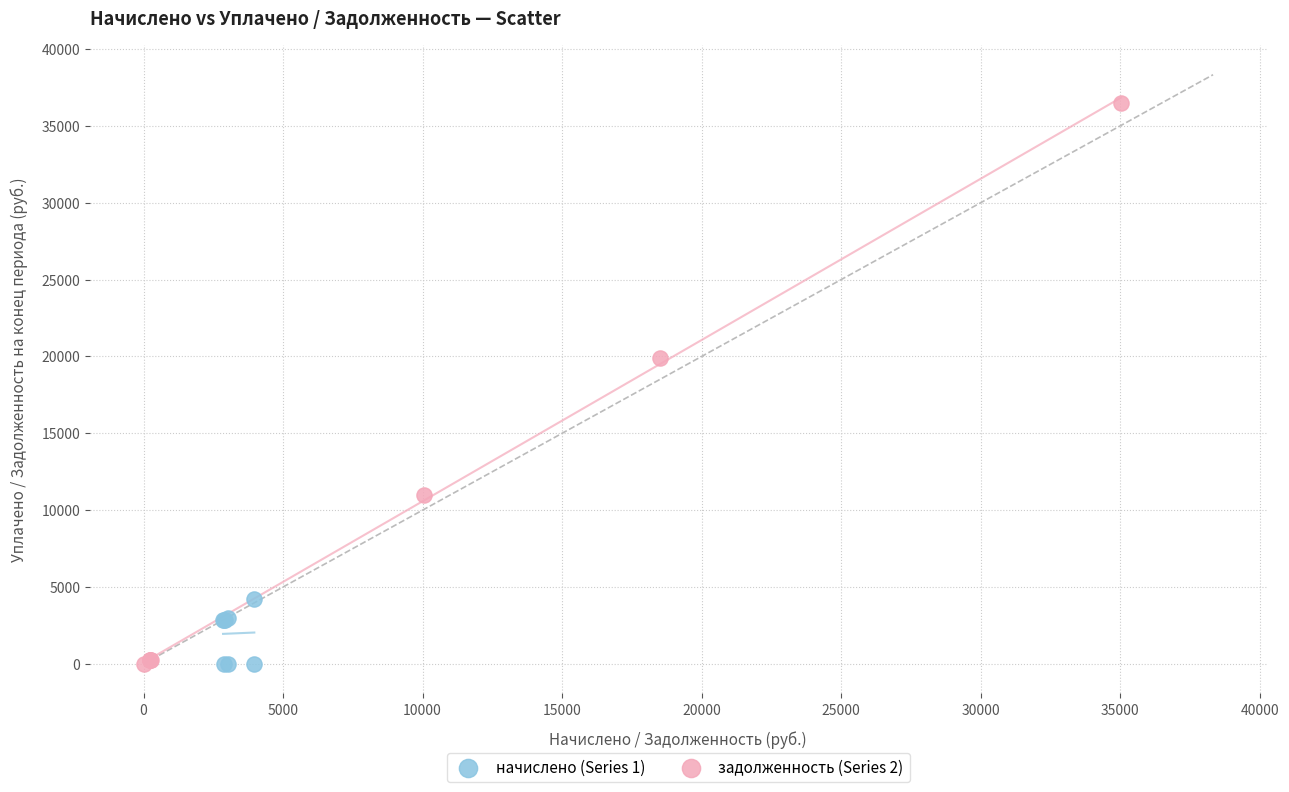

Which series has the widest spread of Y values?

задолженность (Series 2)